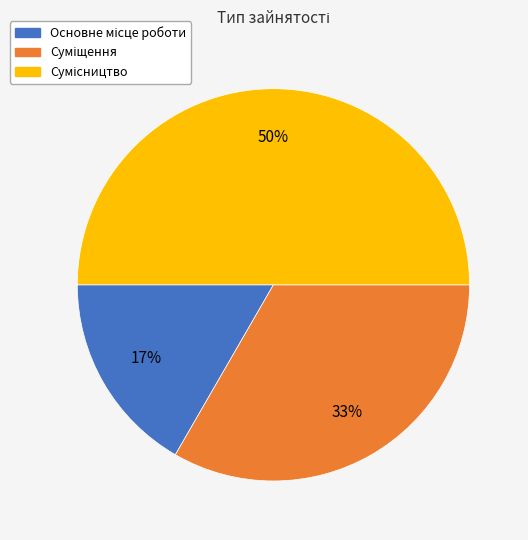

To the nearest percent, what is the average slice percentage?

33%